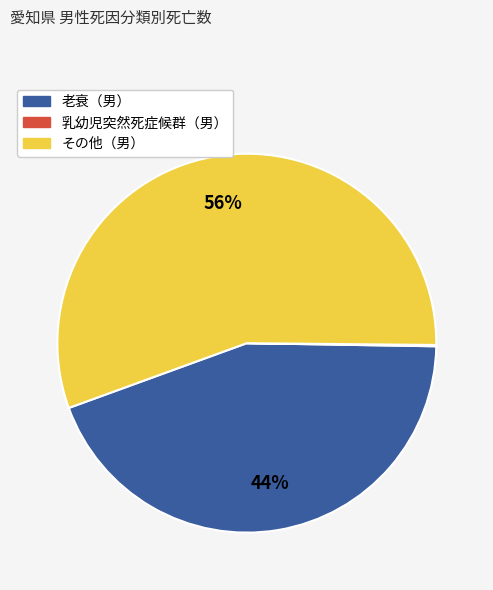

Which category has the biggest portion of the pie?

その他（男）